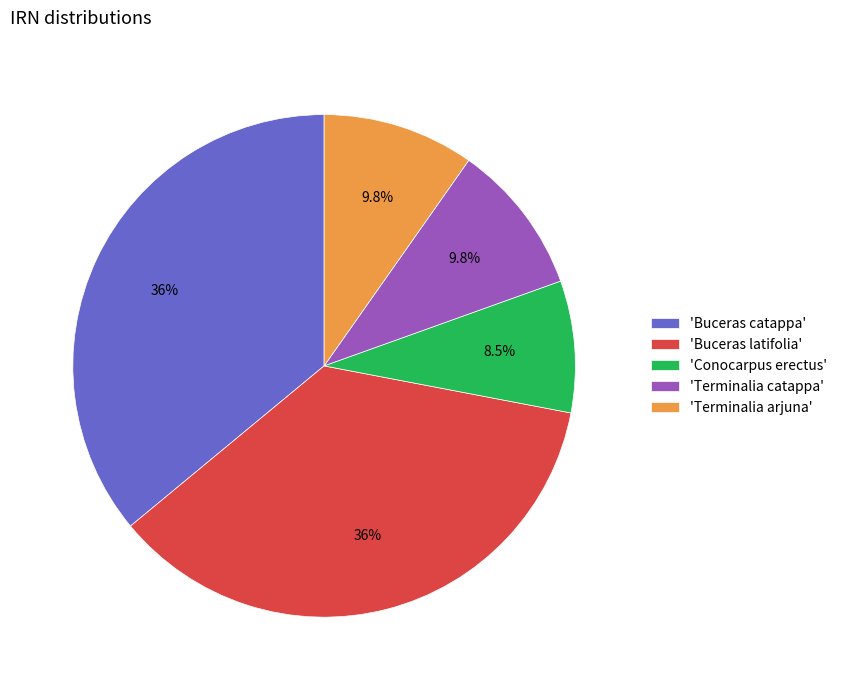

How many segments does this pie chart have?

5